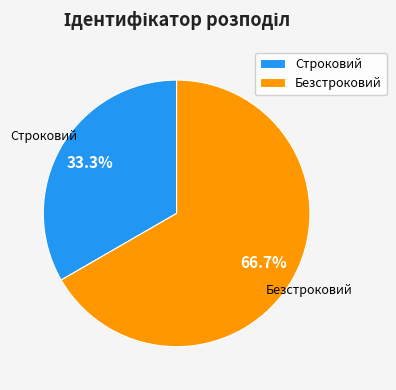

Is it true that Строковий is 38% of the pie?

False